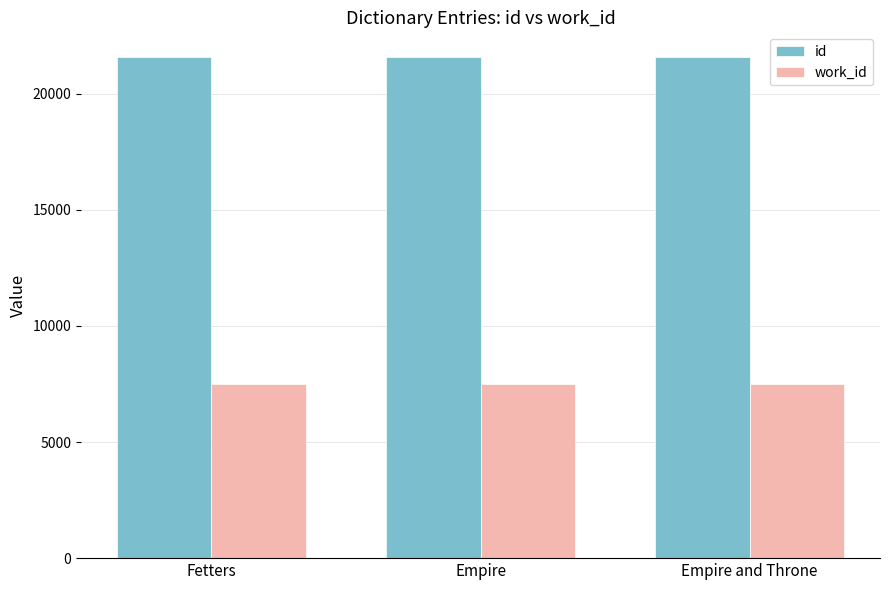

What are all the series names shown in the legend?

id, work_id